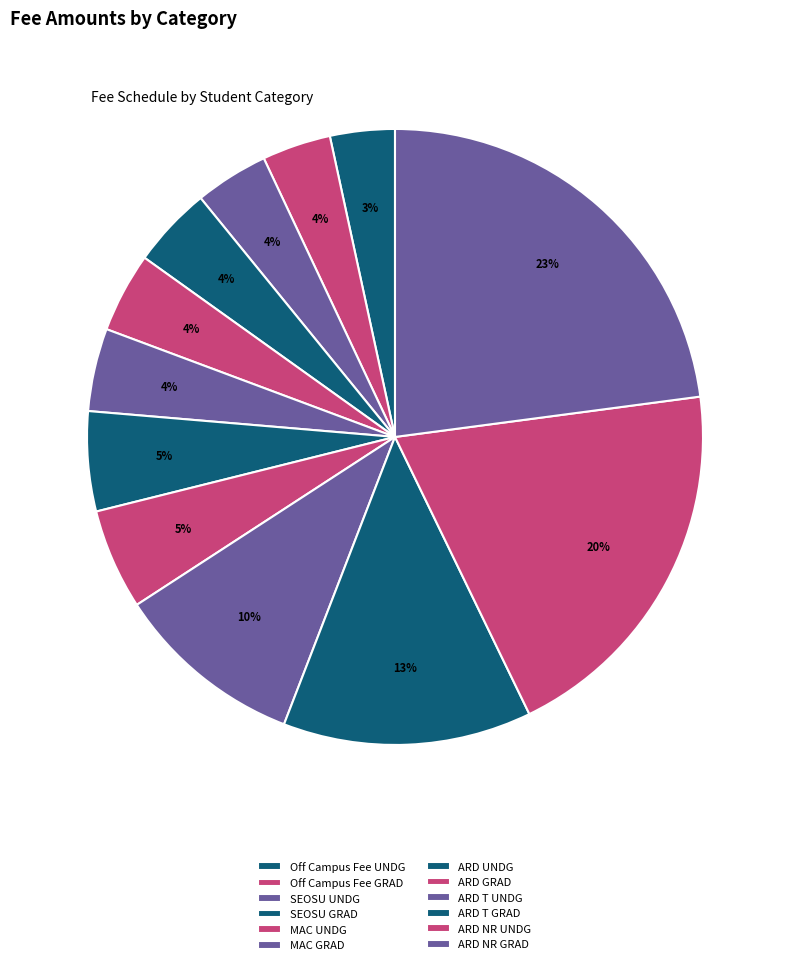

Count the number of slices in the pie.

12